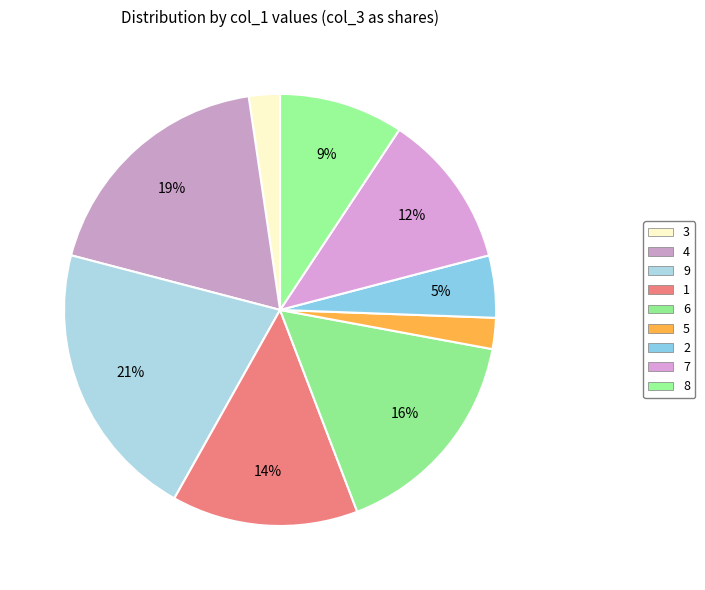

Does 9 account for over 50% of the chart?

No